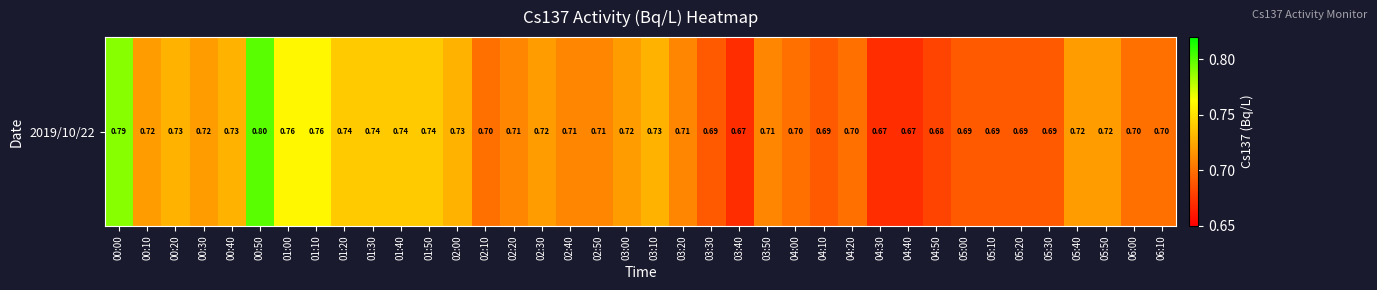

Which label corresponds to the smallest value in the chart?

03:40